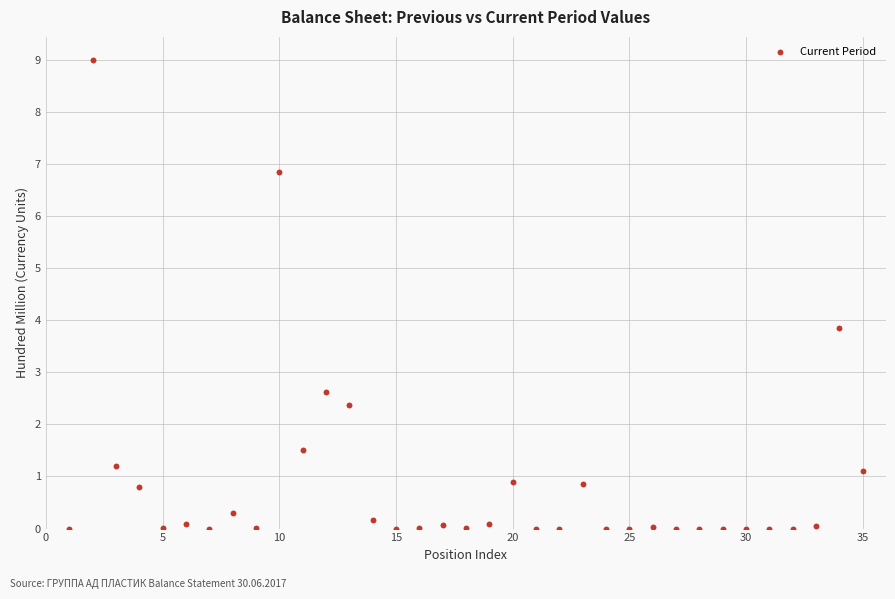

What is the range of X values (max minus min)?

34.0